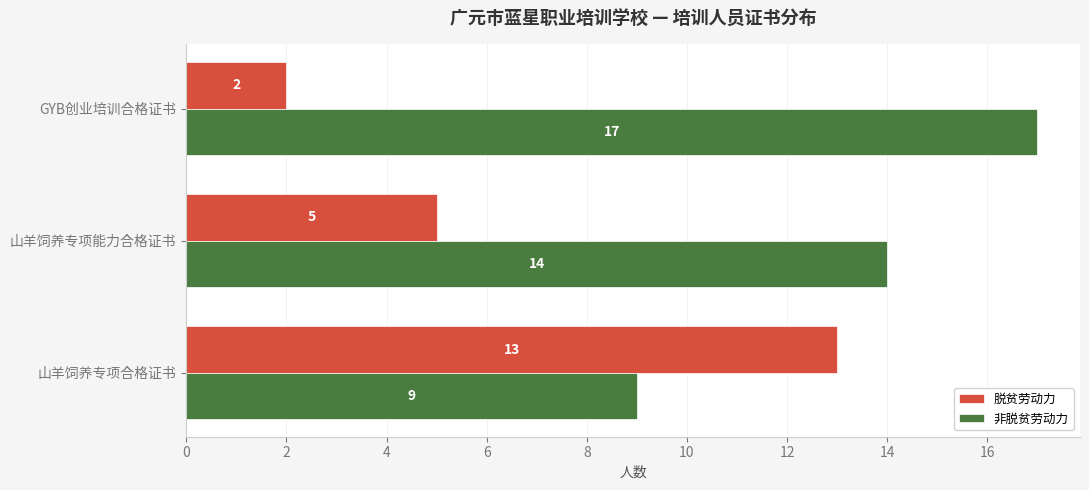

Rank the series by their maximum value, from lowest to highest.

脱贫劳动力, 非脱贫劳动力